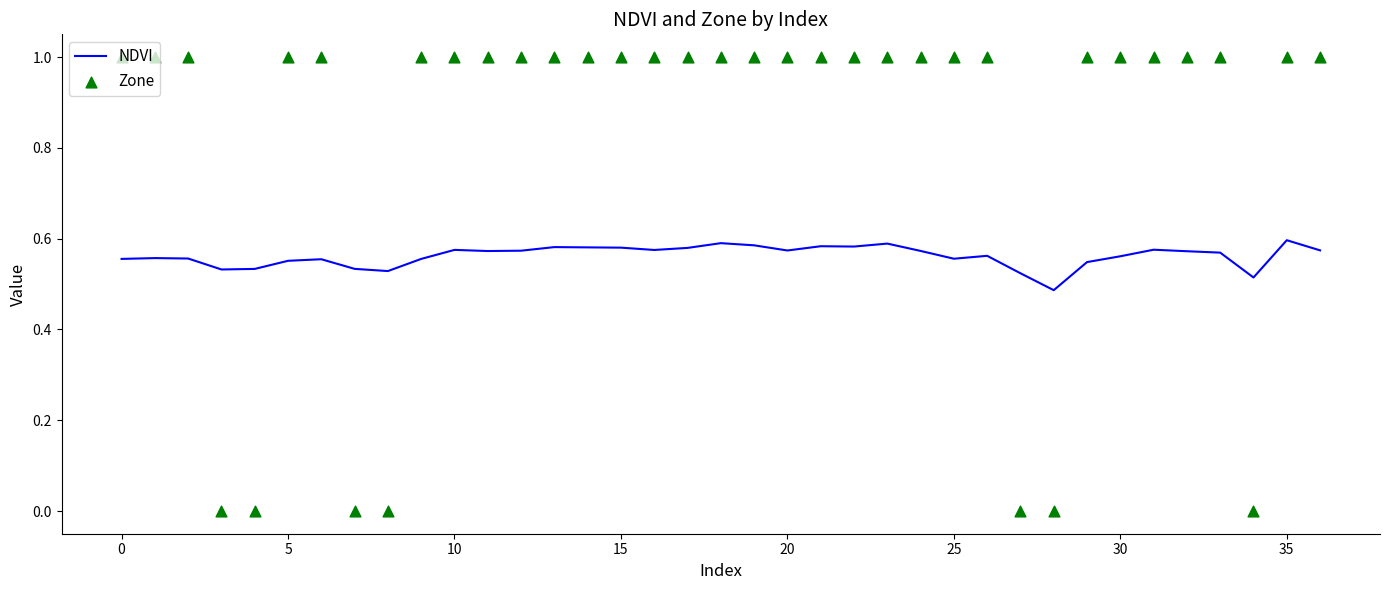

At how many categories does at least one series exceed 0?

37